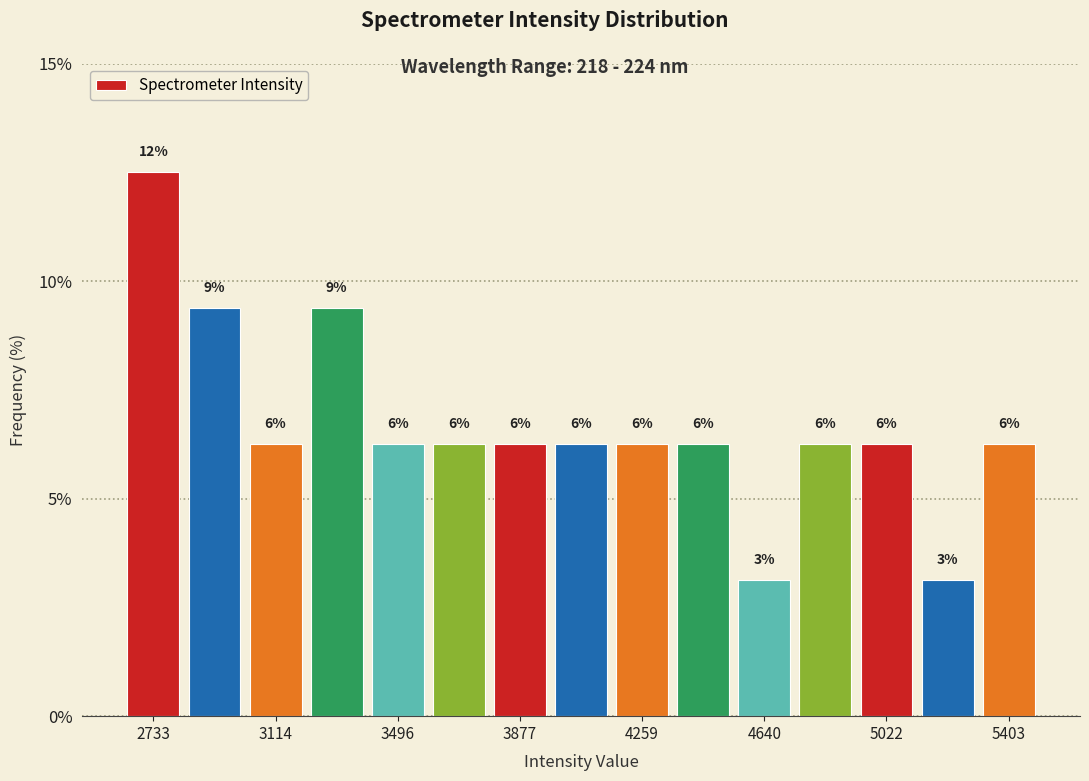

Around what value on the x-axis is the tallest bar? Give the approximate position of its centre, as read against the axis.

2750